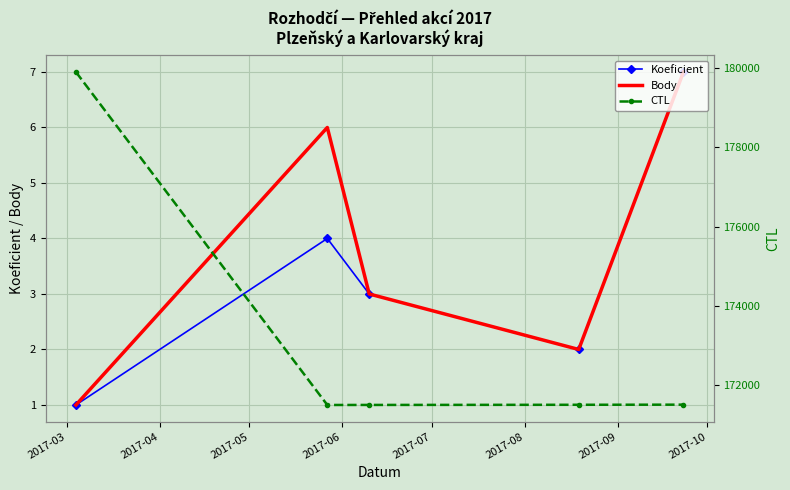

Which series changed the most between 2017-03 and 2017-06?

CTL